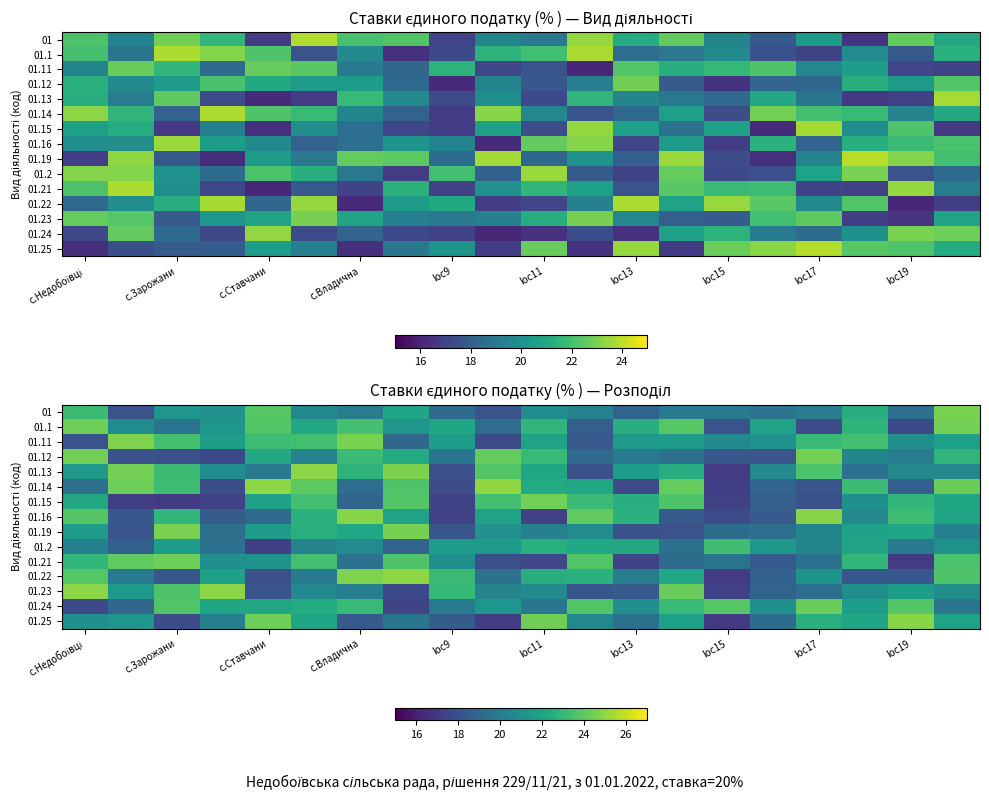

How many data points does each series have?

20